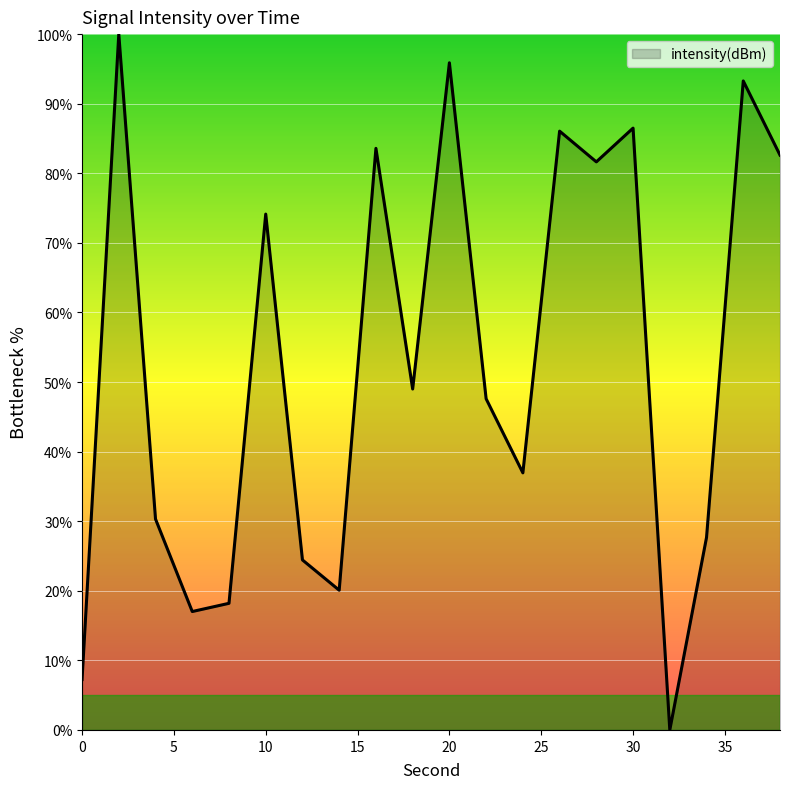

What is the difference between the maximum and minimum values?

100.0